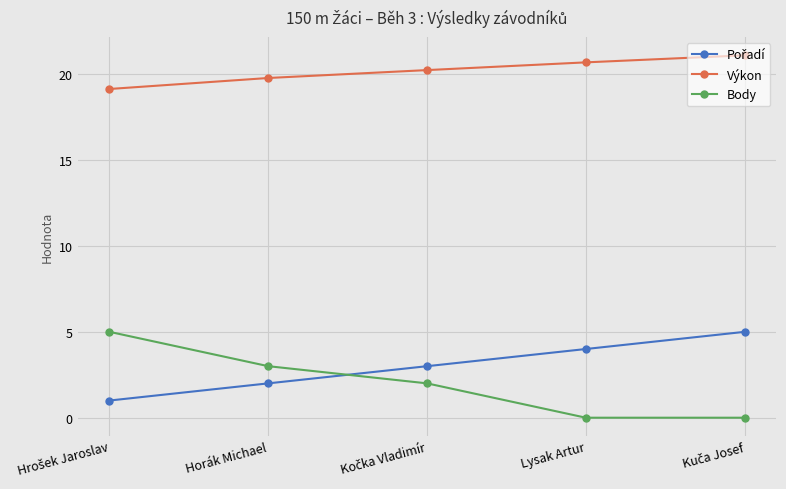

What is the total value across all series at Lysak Artur?

24.7